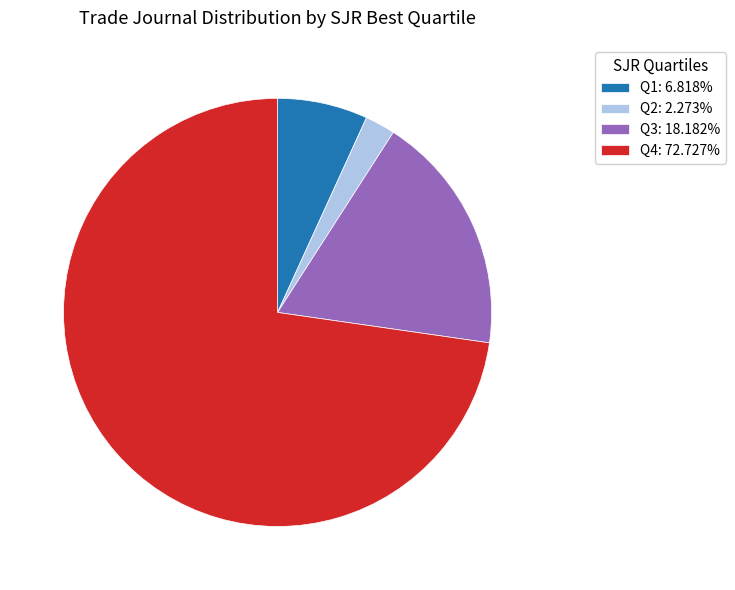

Which category has the smallest portion of the pie?

Q2